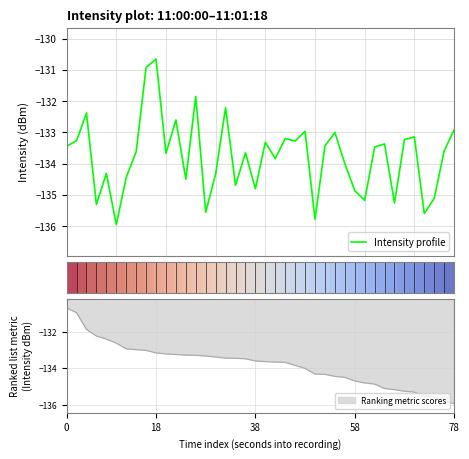

What is the minimum value for Intensity profile?

-136.0